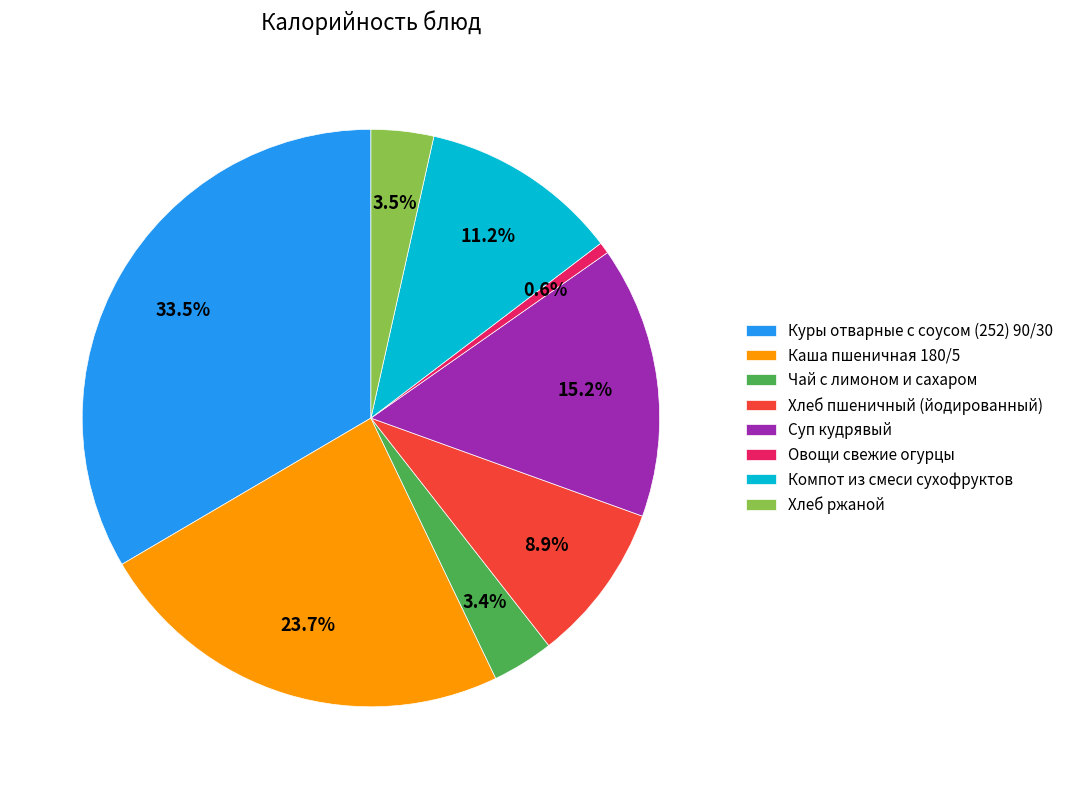

Count the number of slices in the pie.

8